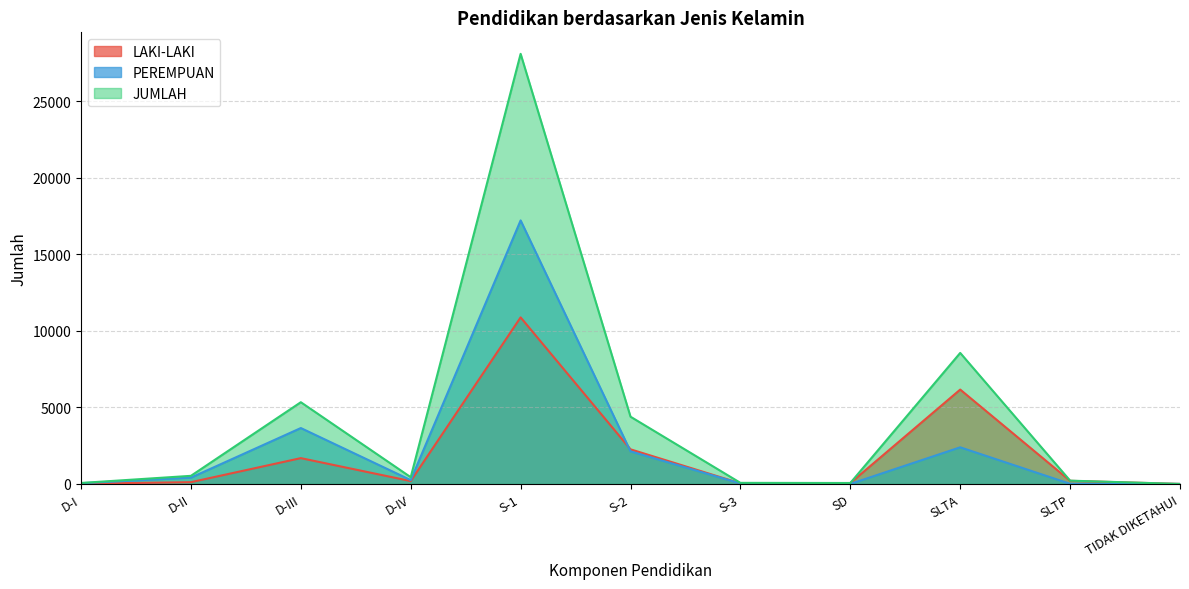

Where does the LAKI-LAKI series first go above 189?

D-III